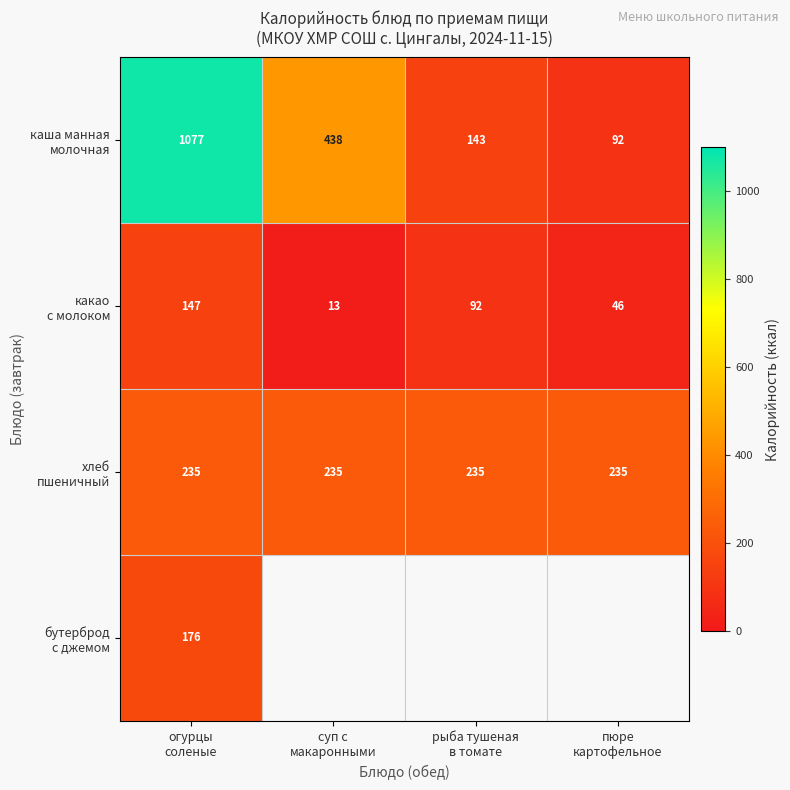

Count the number of categories in the chart.

4